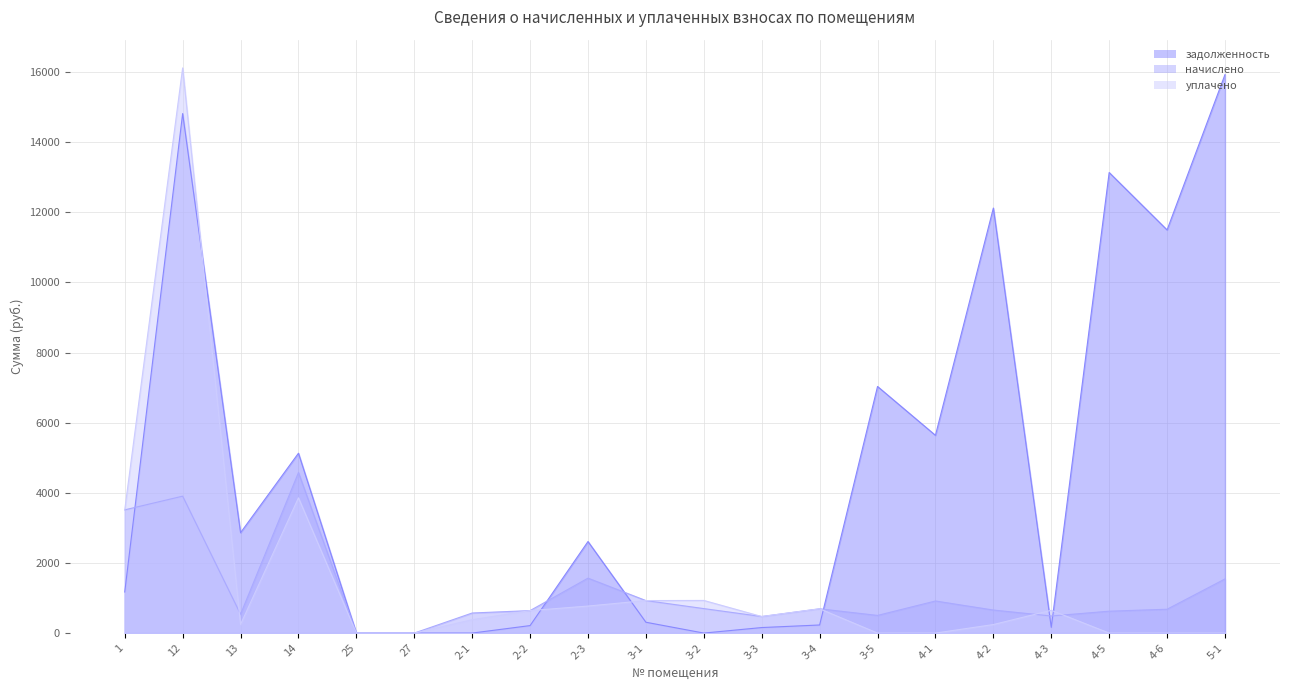

How many times do уплачено and начислено cross each other?

3